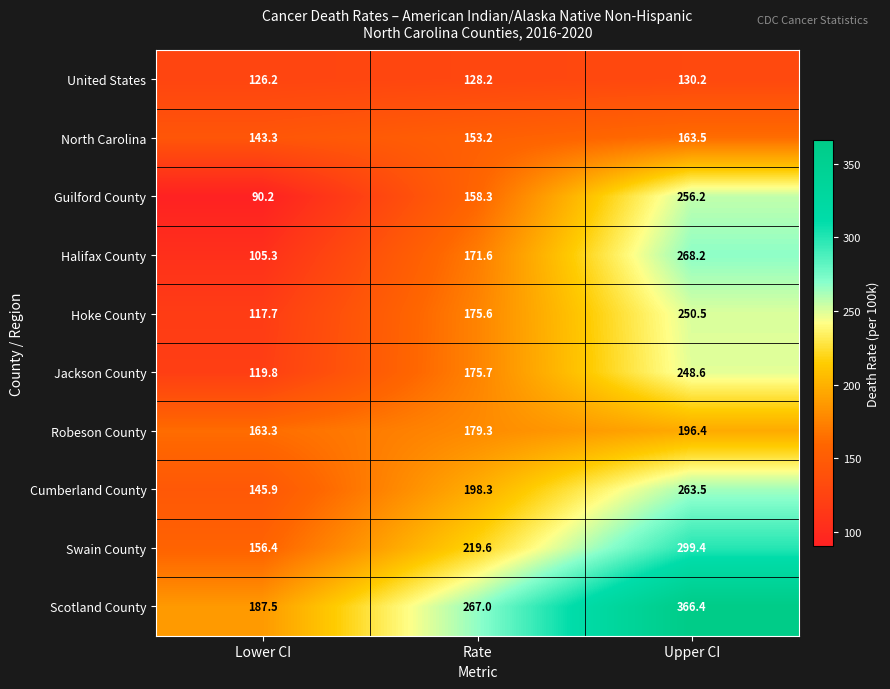

What is the average value of the Halifax County series?

181.7